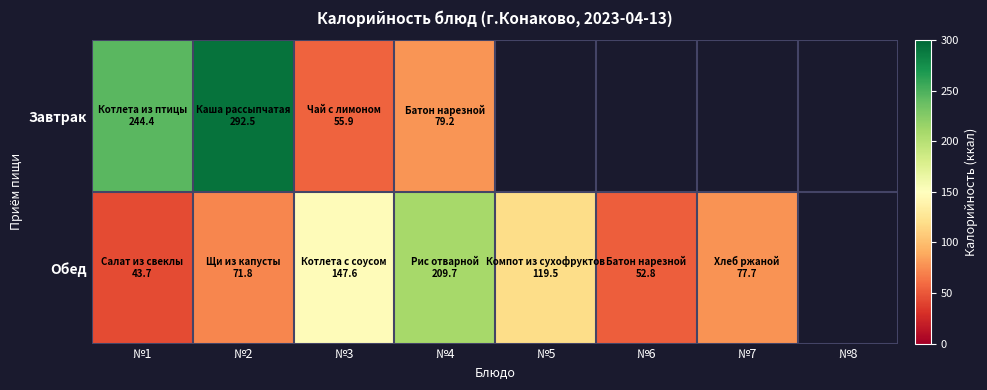

Where is Обед nearest to the value 126?

№5